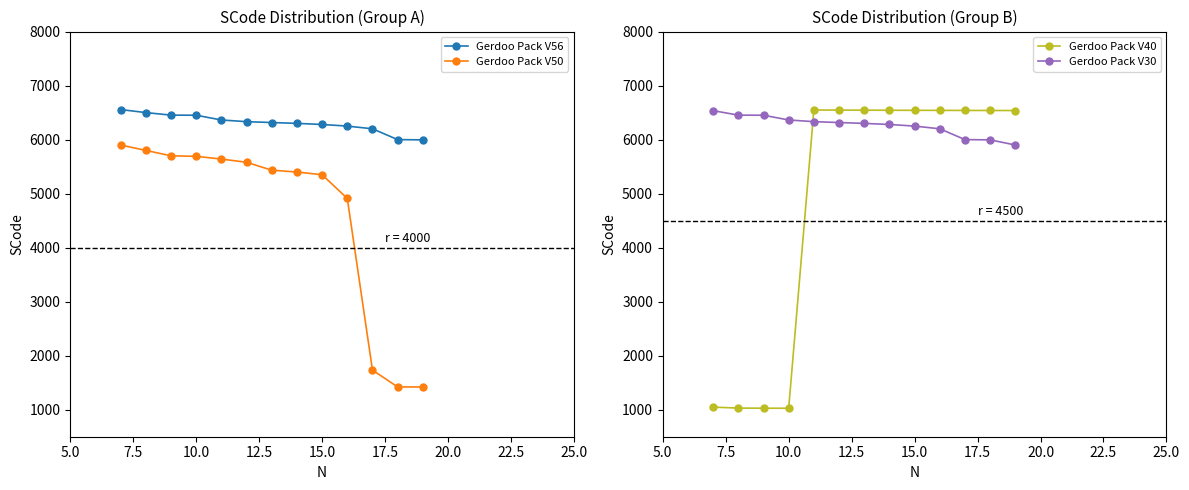

True or false: Gerdoo Pack V50 and Gerdoo Pack V56 cross at least once.

False